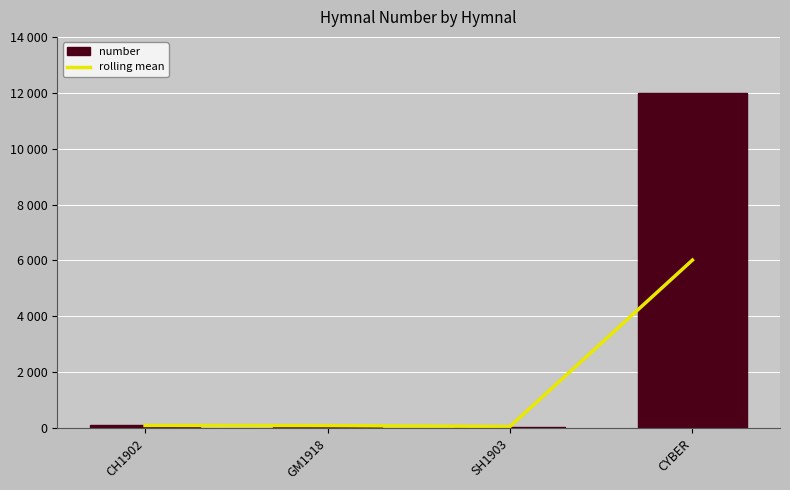

What is the label of the 1st bar from the right?

CYBER